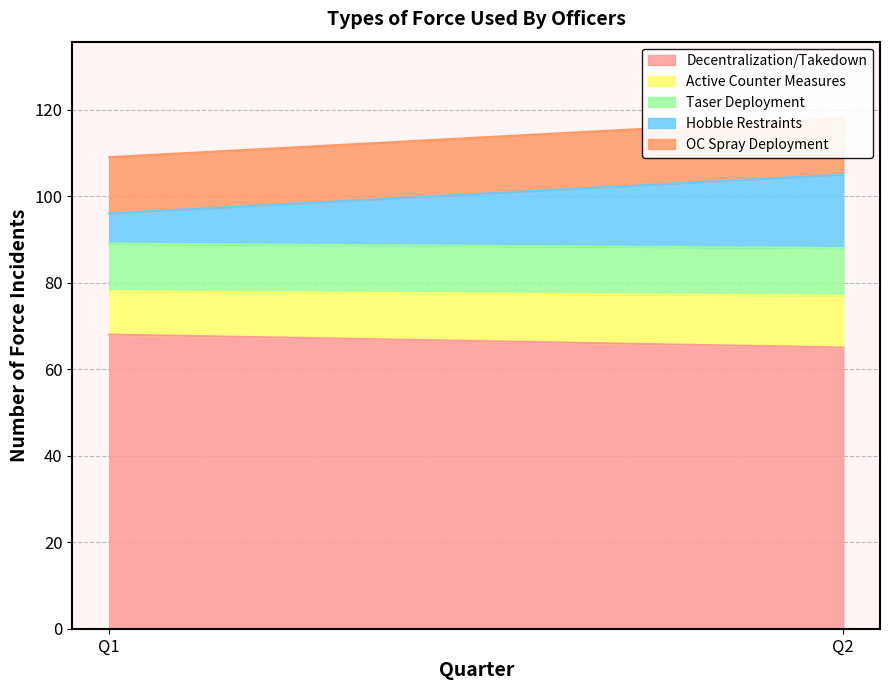

Read the Taser Deployment value at Q1.

11